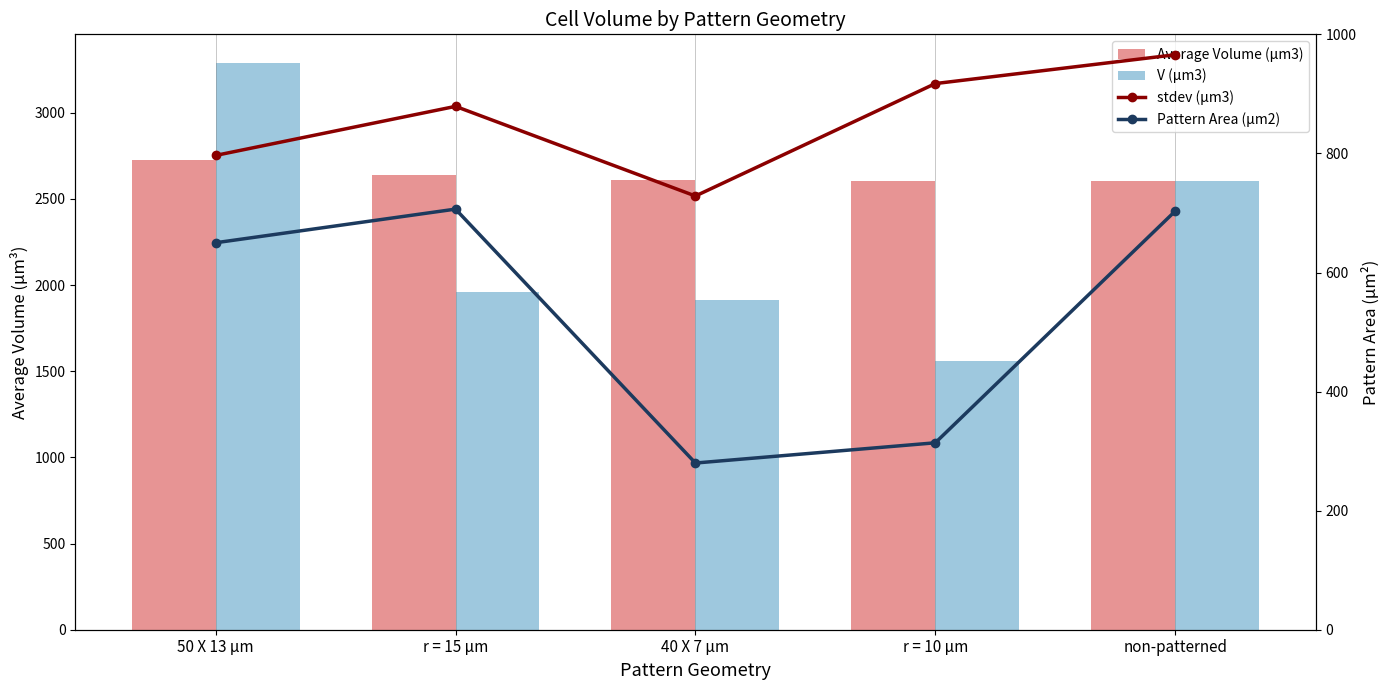

Count the number of data series in this chart.

4